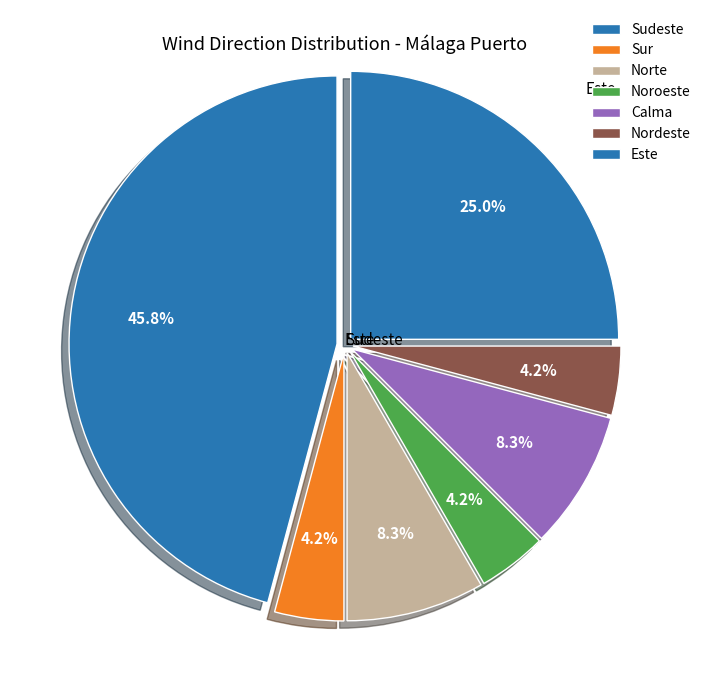

Count the number of slices in the pie.

7